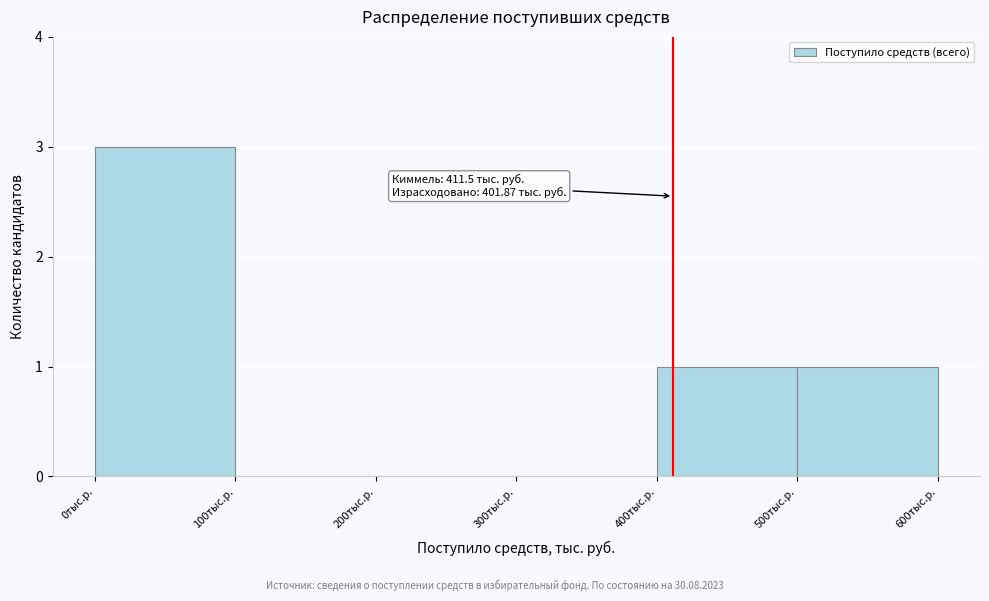

Over which range of the x-axis is the bar tallest?

0 to 100